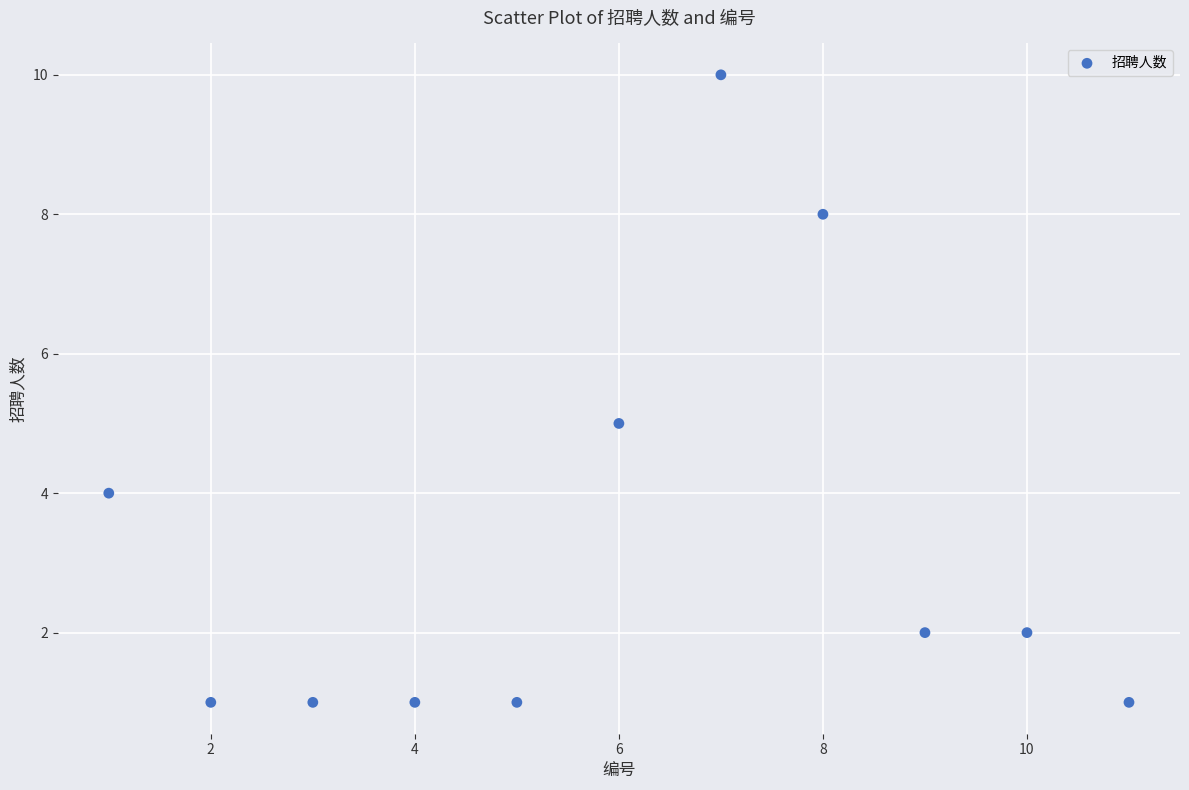

What is the range of X values (max minus min)?

10